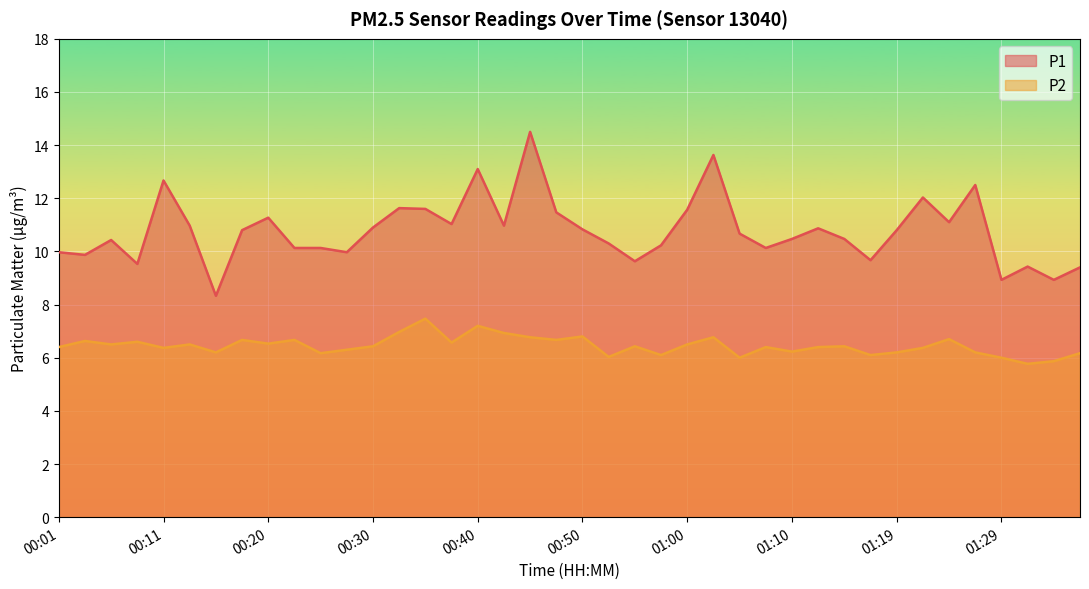

Is it true that P1 equals 11.0 at 00:13?

True